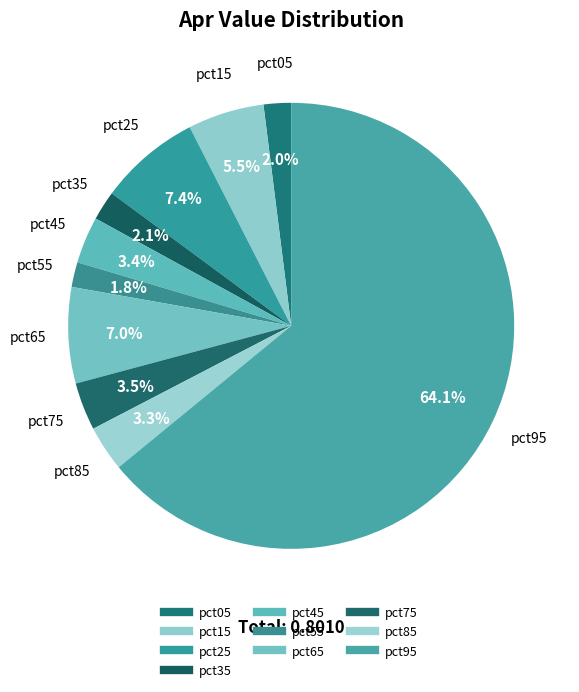

To the nearest percent, what is the difference between the largest and smallest slice percentages?

62%